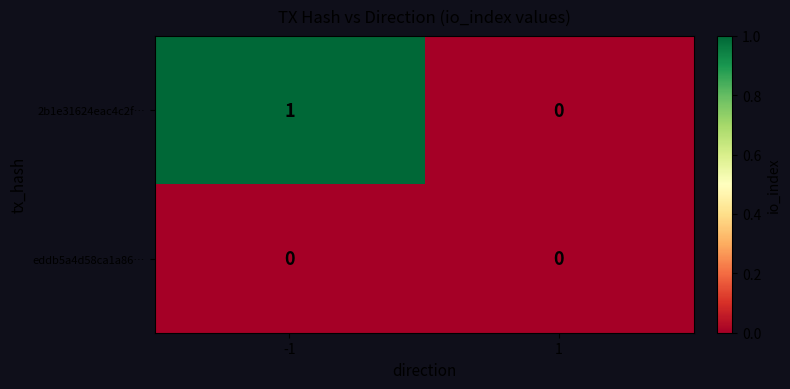

Which series has the largest total across all categories?

2b1e31624eac4c2f…